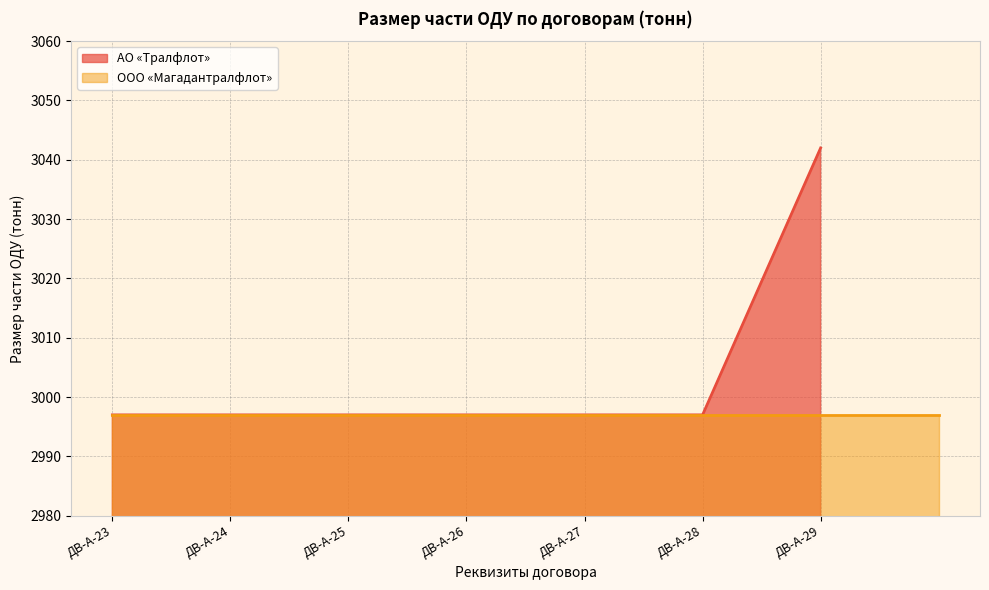

Which category has the highest value across all series?

ДВ-А-29